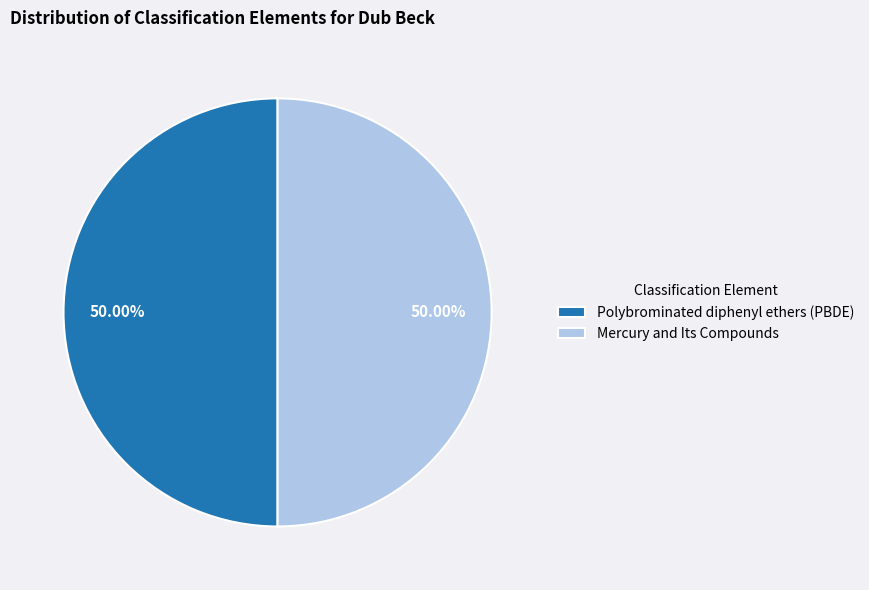

To the nearest percent, what portion does Polybrominated diphenyl ethers (PBDE) represent?

50%